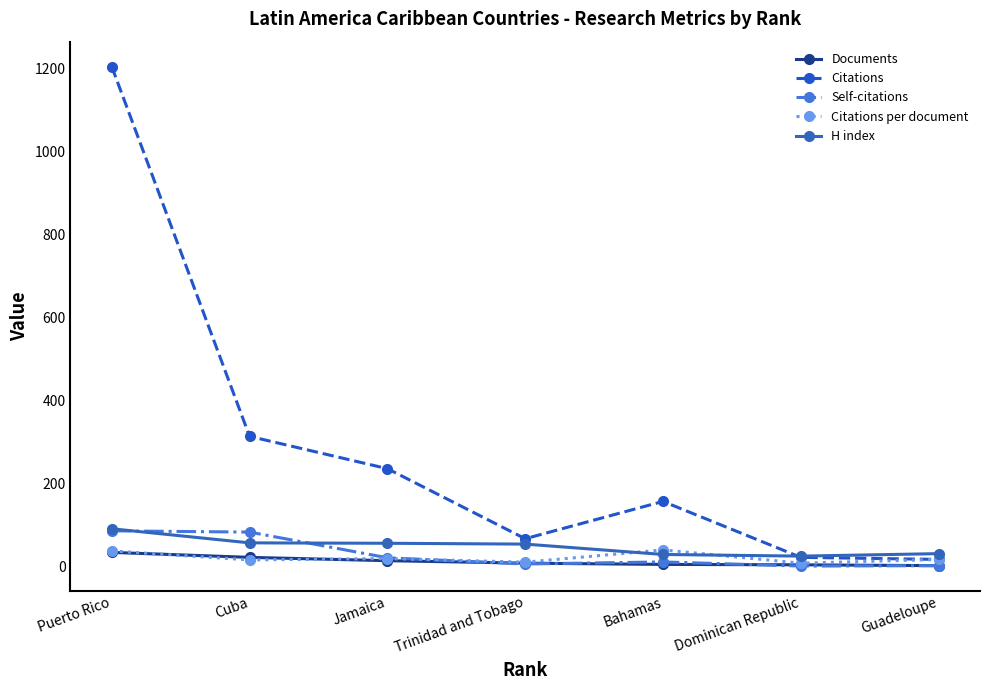

How many values in the Self-citations series are below 10?

3